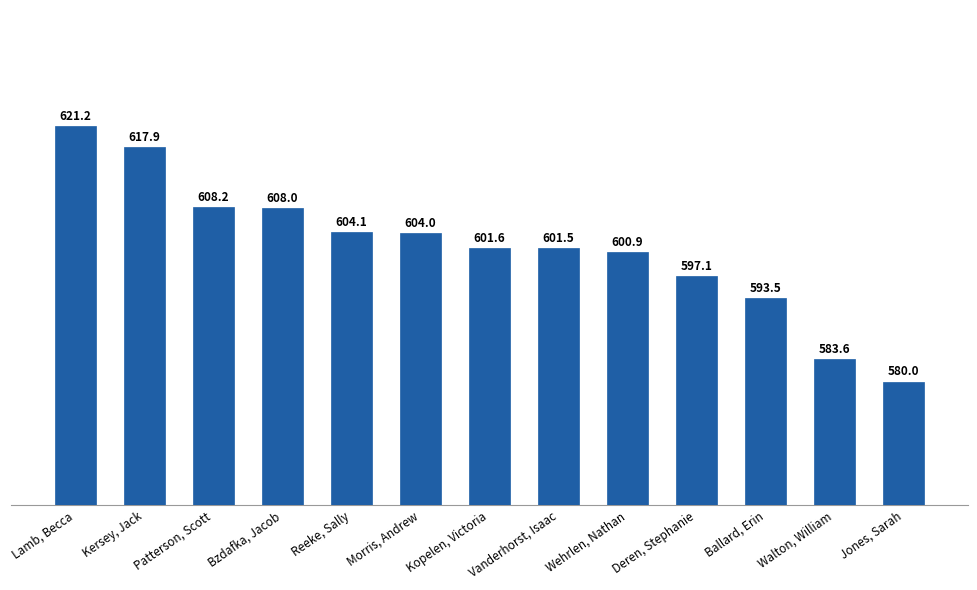

Rank the categories by value from lowest to highest.

Jones, Sarah, Walton, William, Ballard, Erin, Deren, Stephanie, Wehrlen, Nathan, Vanderhorst, Isaac, Kopelen, Victoria, Morris, Andrew, Reeke, Sally, Bzdafka, Jacob, Patterson, Scott, Kersey, Jack, Lamb, Becca